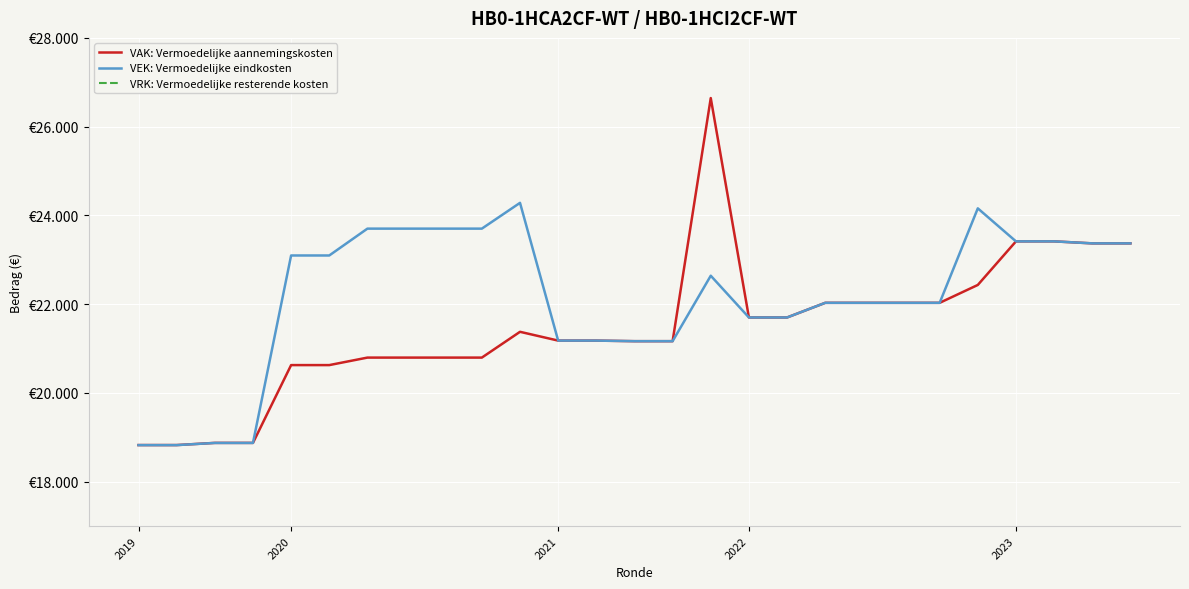

True or false: VAK: Vermoedelijke aannemingskosten and VRK: Vermoedelijke resterende kosten cross at least once.

False